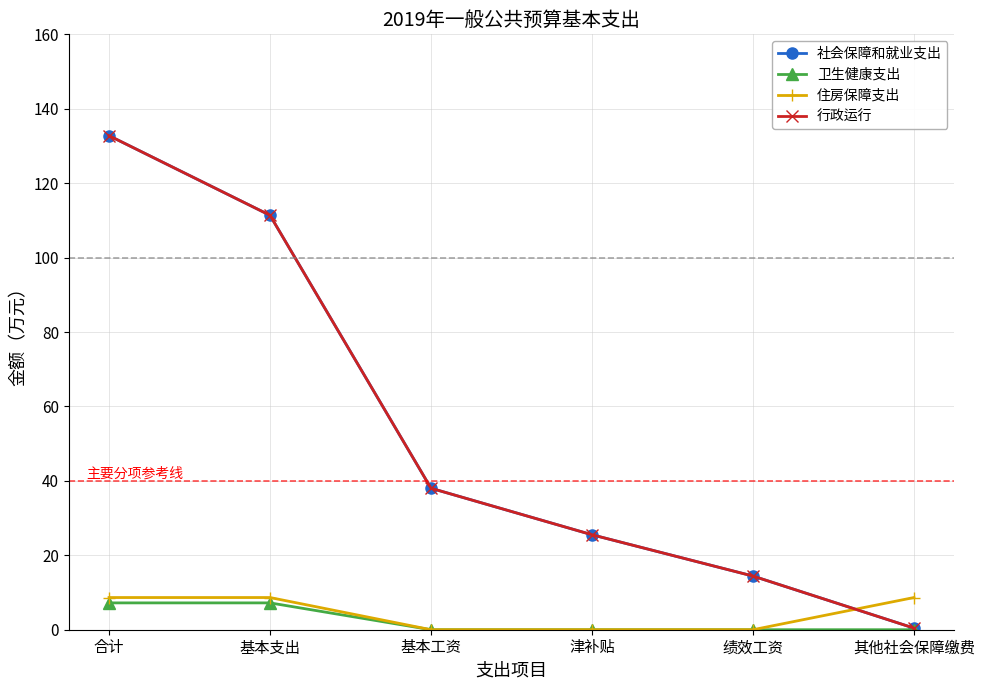

How many lines are shown in the chart?

4